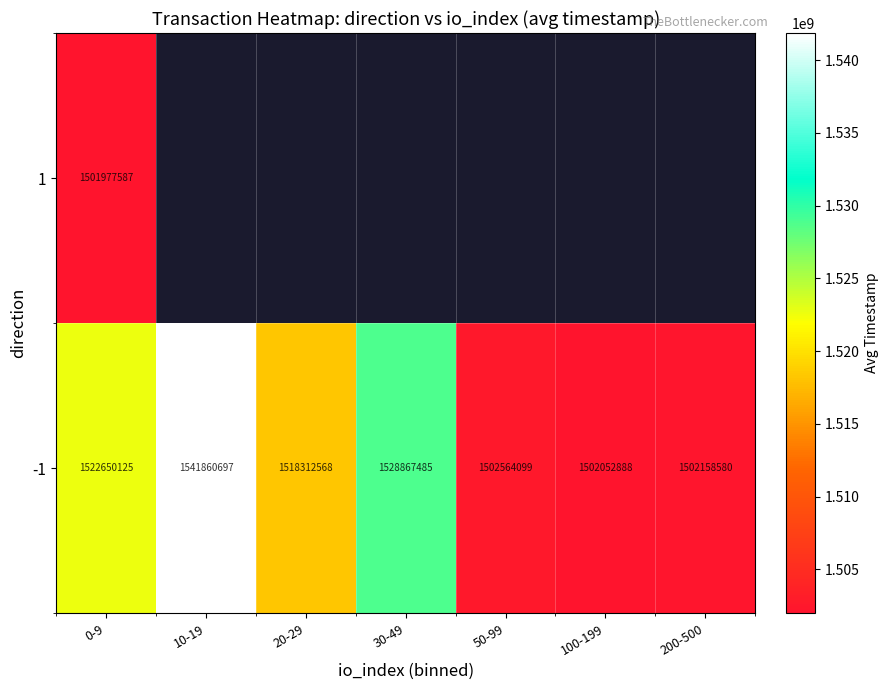

Read the -1 value at 20-29.

1518312568.3